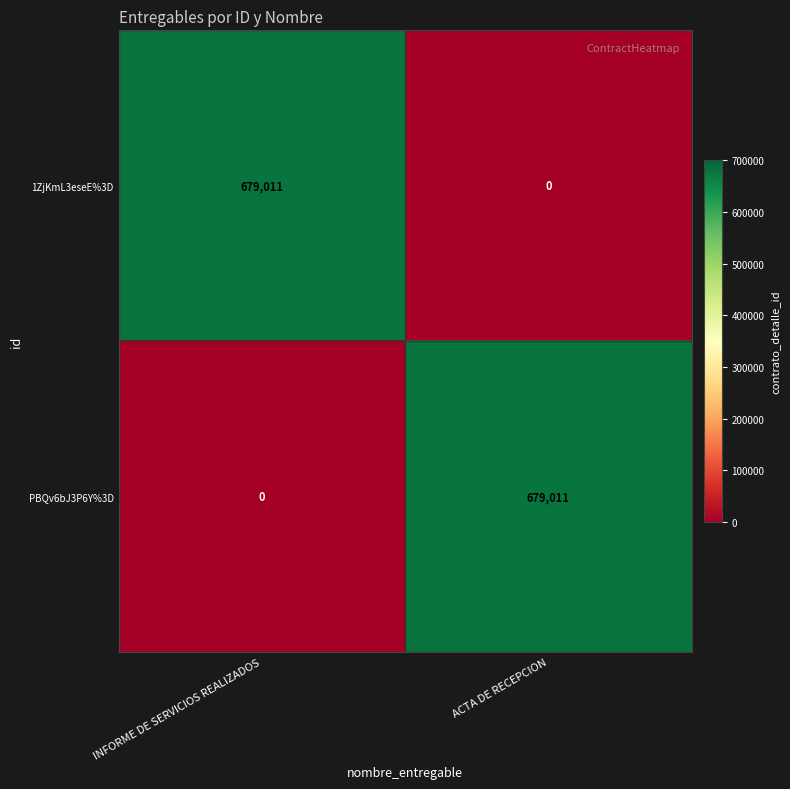

How many data points does each series have?

2